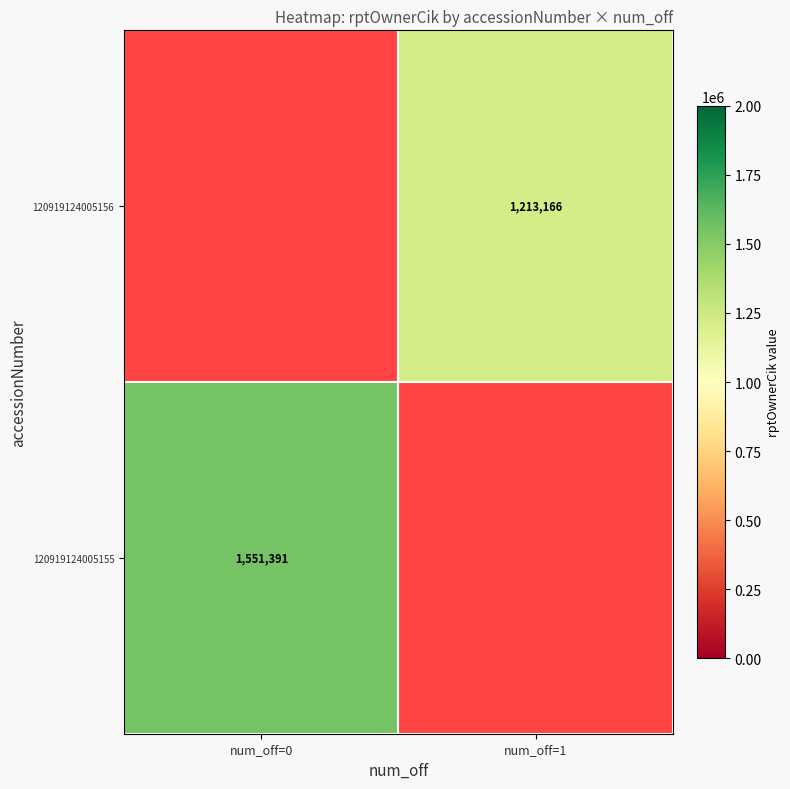

The value of 120919124005156 at num_off=1 is 1213166. True or false?

True